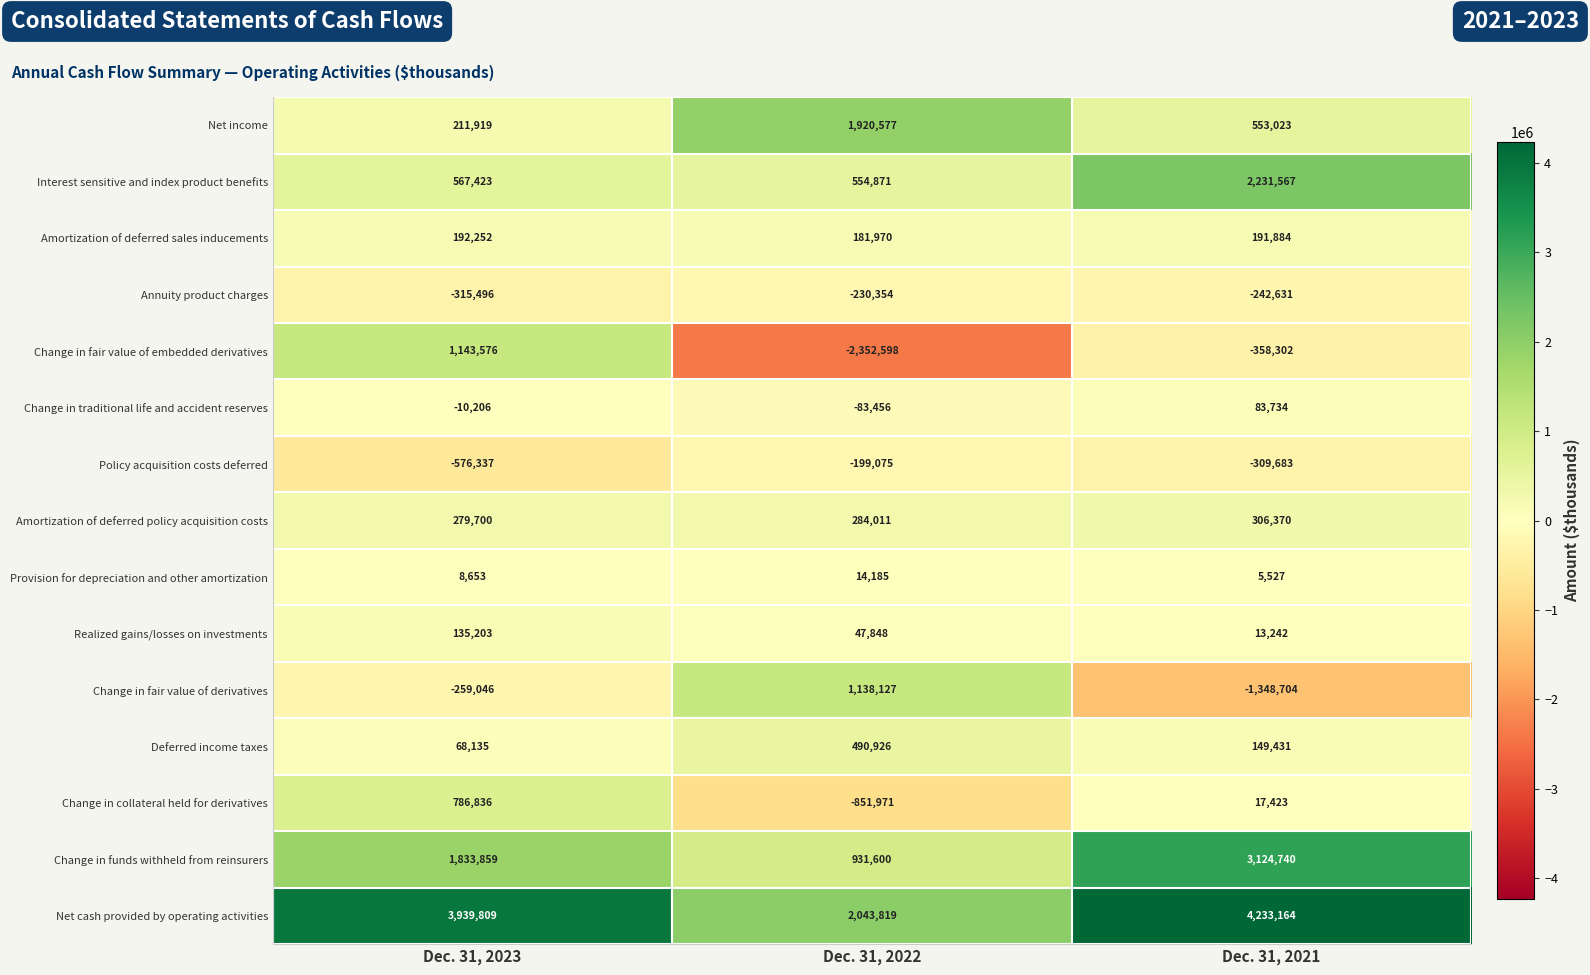

Count the number of data series in this chart.

15